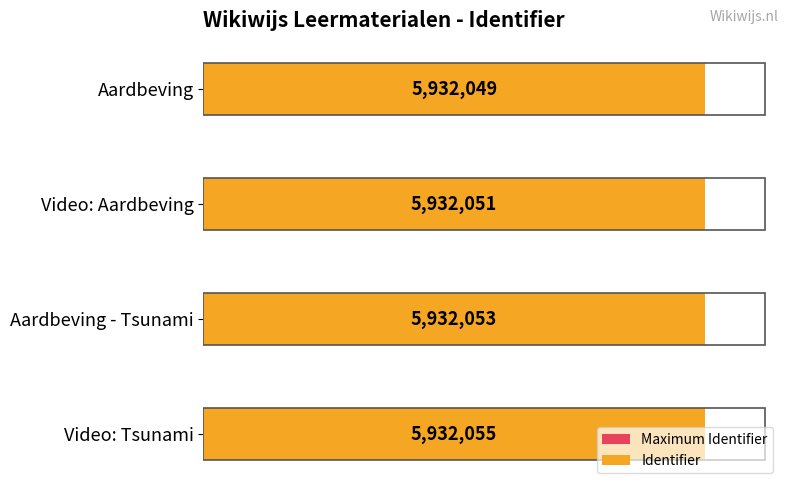

At how many categories does at least one series exceed 1479019?

4